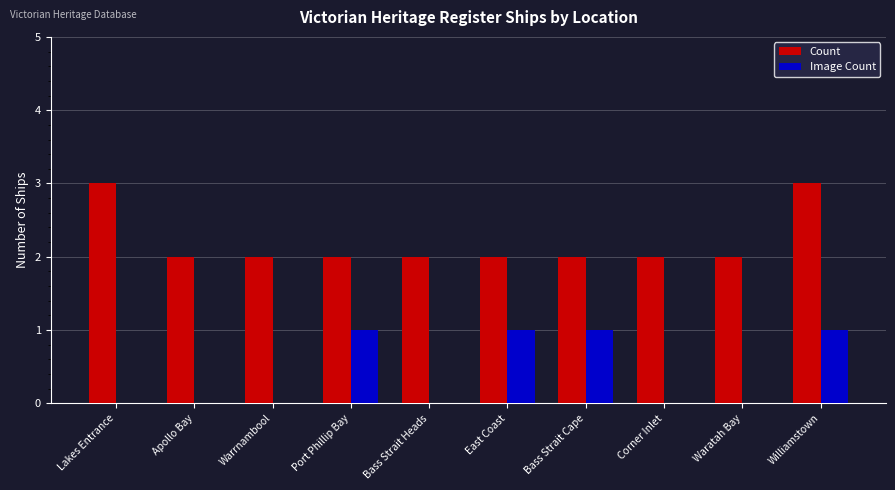

What is the maximum value for Count?

3